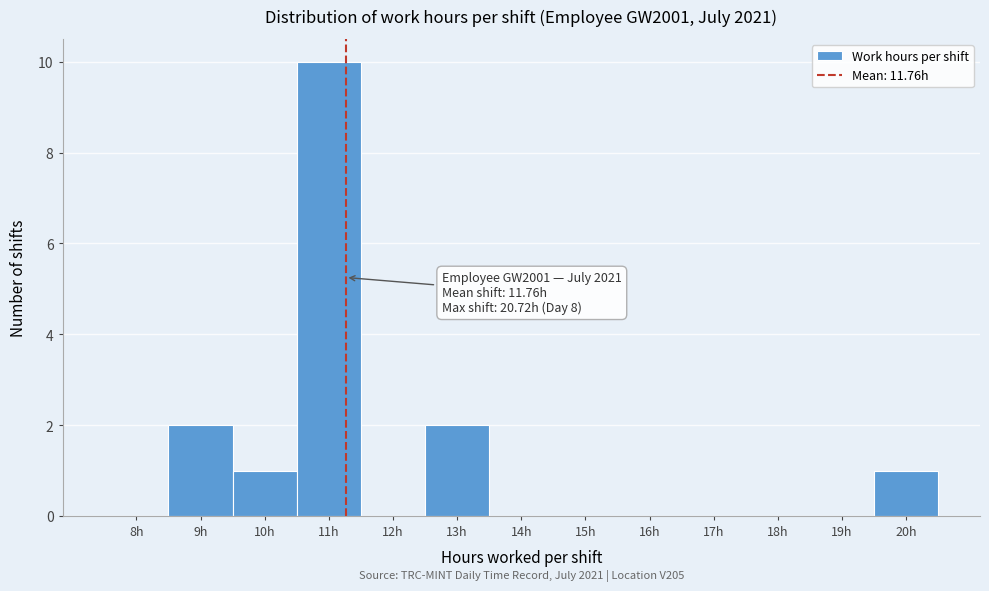

Reading left to right, what are all the values shown in this chart?

8h=0	9h=2	10h=1	11h=10	12h=0	13h=2	14h=0	15h=0	16h=0	17h=0	18h=0	19h=0	20h=1